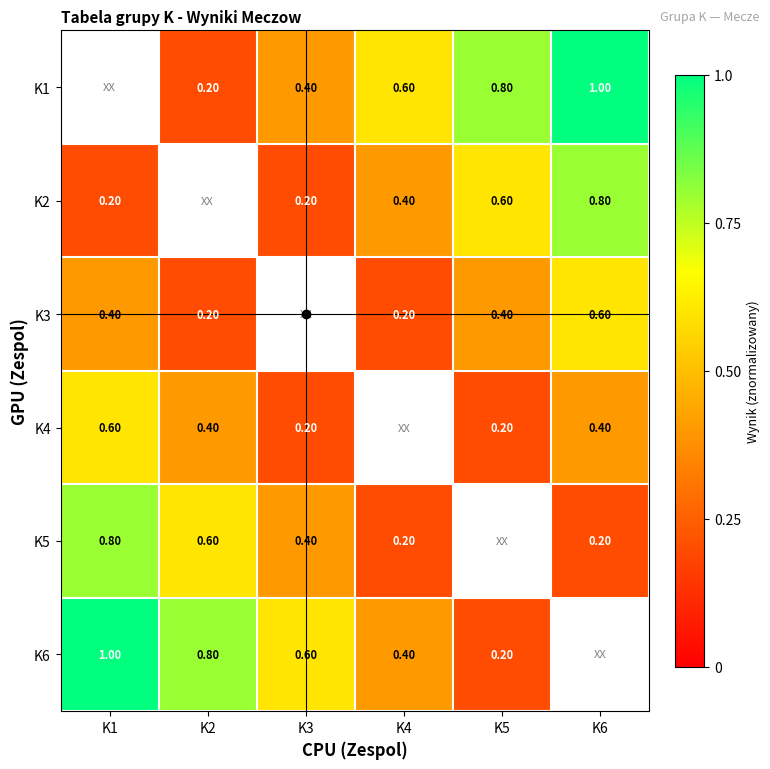

The K1 series shows 0.2 at K2. True or false?

True